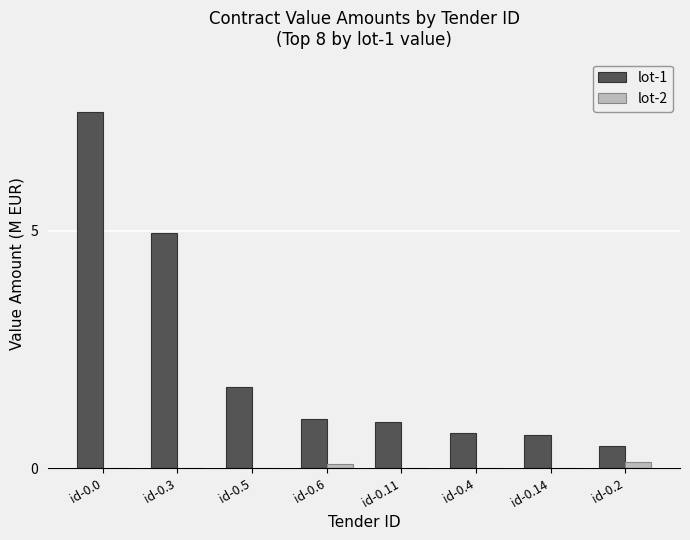

Is the value of lot-1 at id-0.2 greater than the value of lot-2 at id-0.14?

Yes